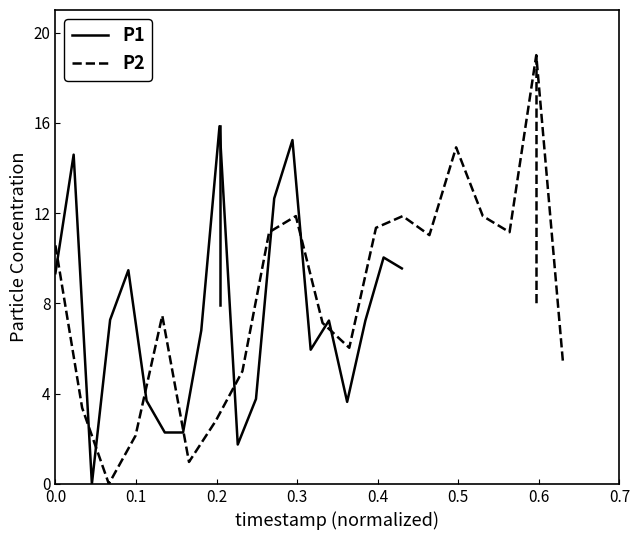

List the series in order of their peak value, highest first.

P2, P1